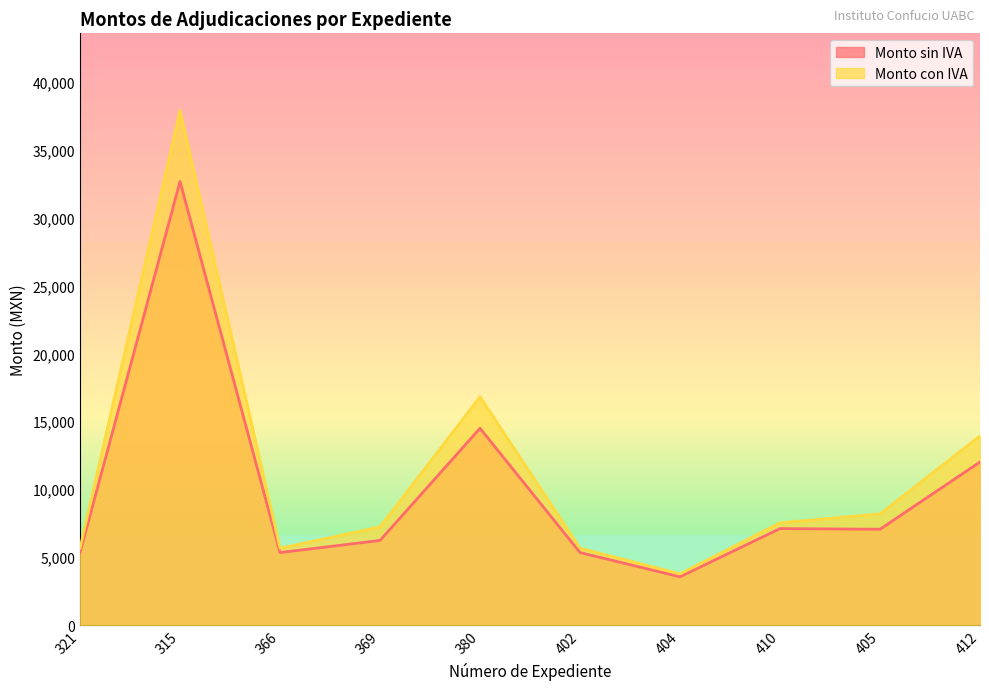

What is the maximum value for Monto con IVA?

37874.9